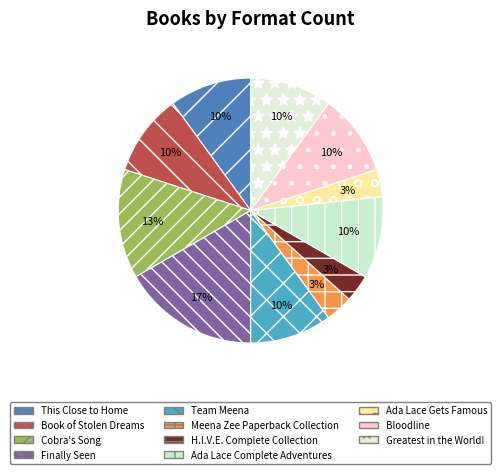

What percentage is the Ada Lace Gets Famous slice, to the nearest percent?

3%